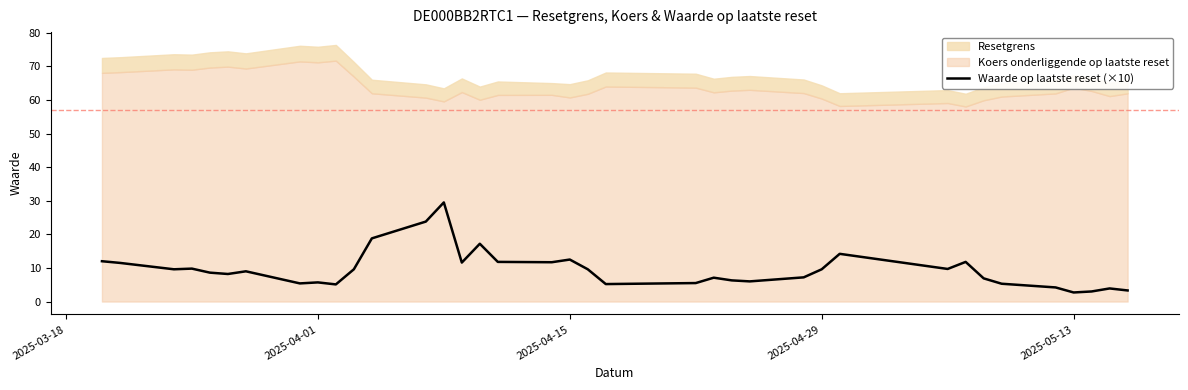

What is the highest value of the Waarde op laatste reset (×10) series?

29.5